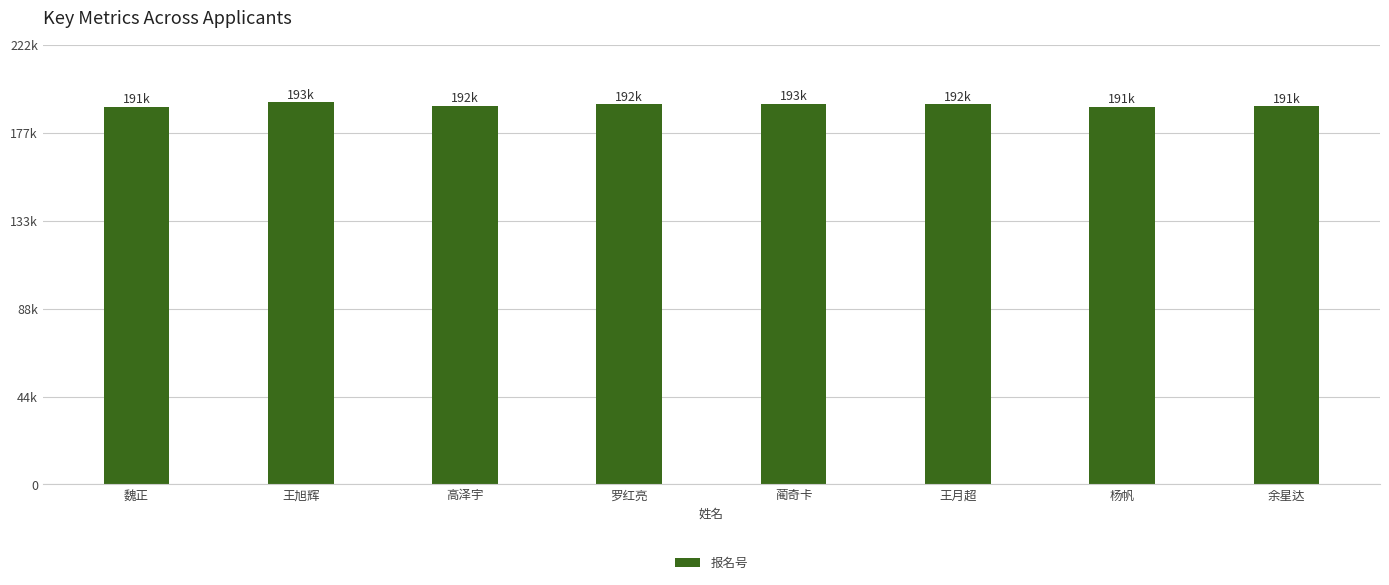

The chart shows a value of 97450 at 余星达. True or false?

False